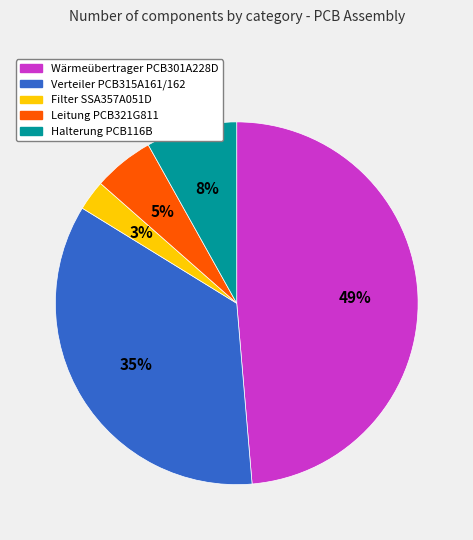

To the nearest percent, what is the difference between the largest and smallest slice percentages?

46%